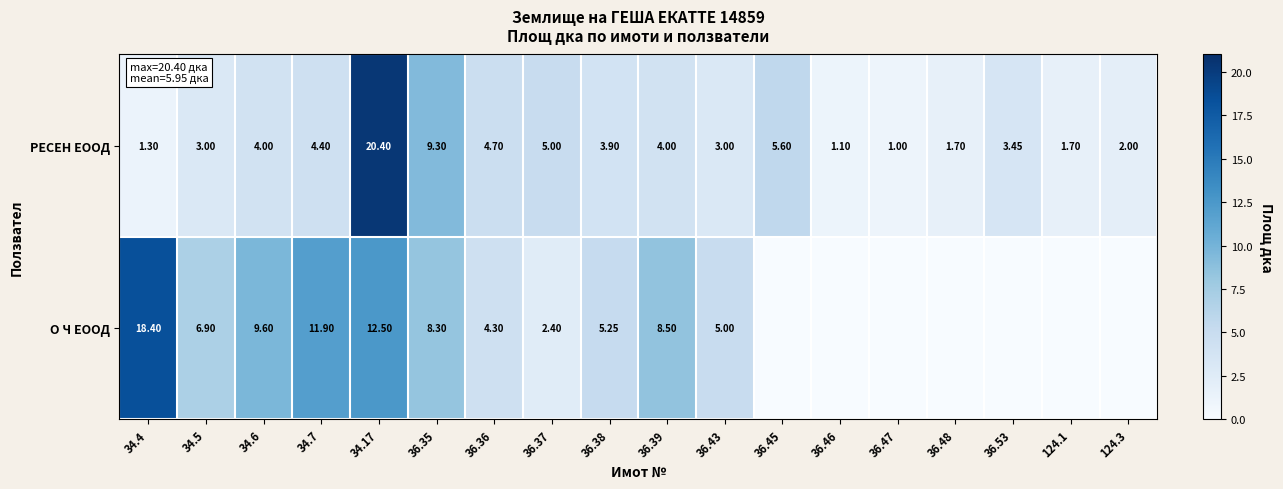

Rank the series at 36.43 from highest to lowest value.

О Ч ЕООД, РЕСЕН ЕООД